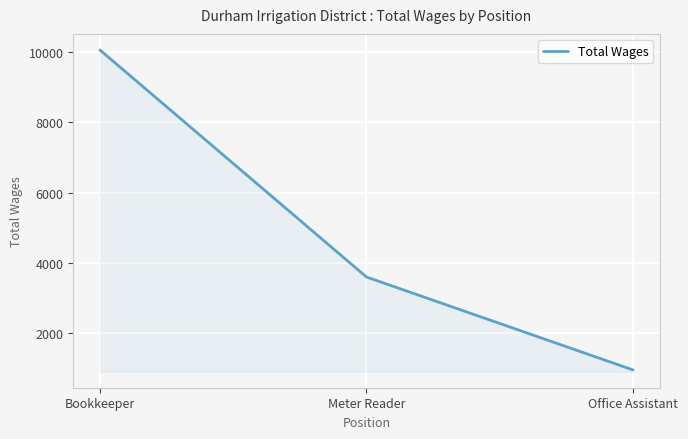

List the labels in order of value, largest first.

Bookkeeper, Meter Reader, Office Assistant